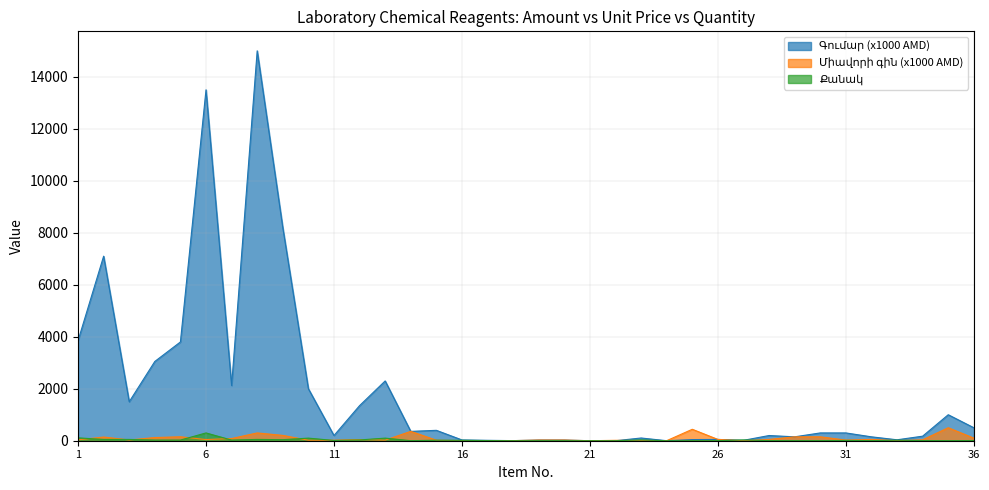

At which category does Միավորի գնման գին reach its first local peak?

2